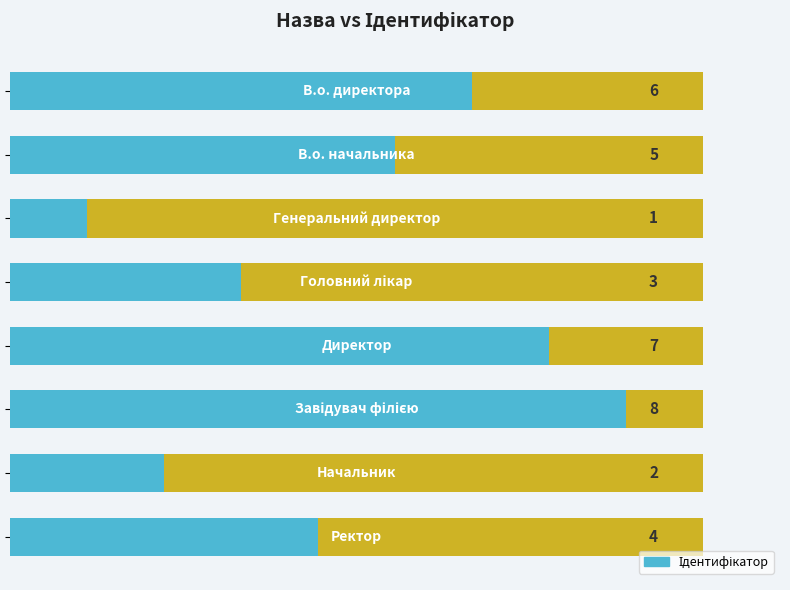

The chart shows a value of 2 at 2. True or false?

False